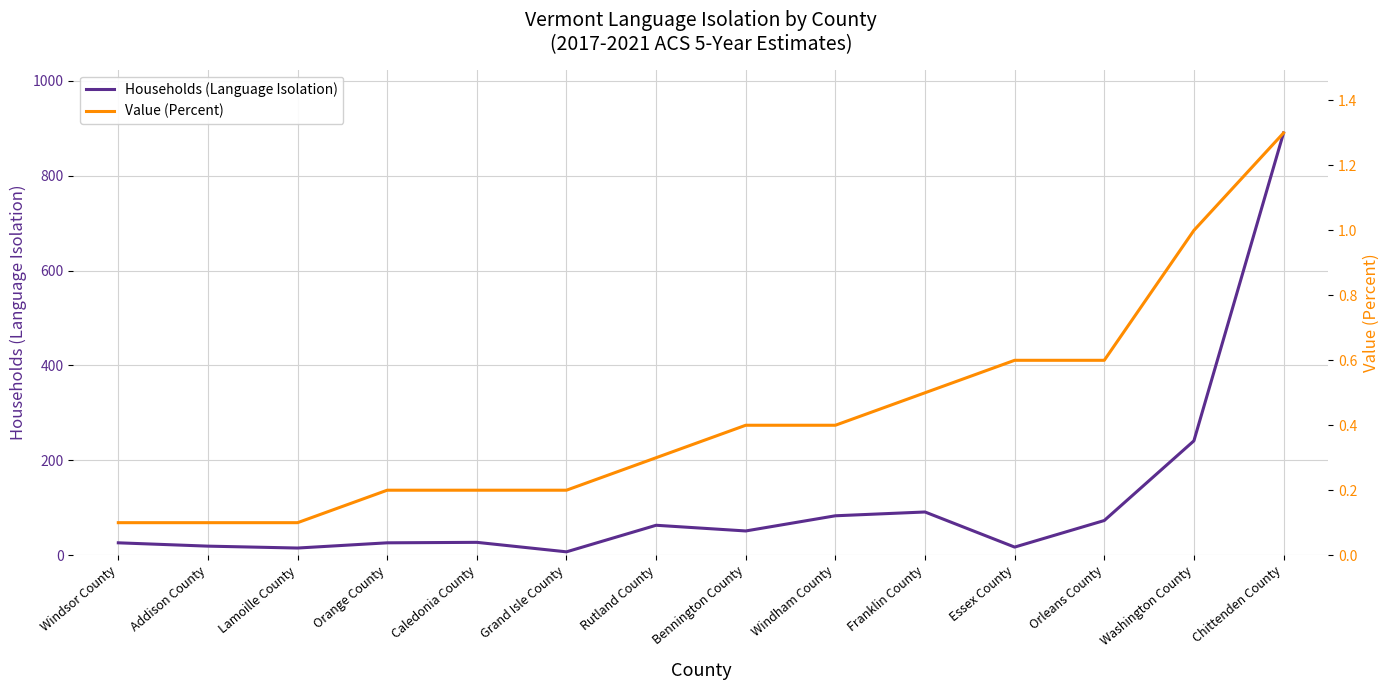

How many data points in Households (Language Isolation) are above 51?

6